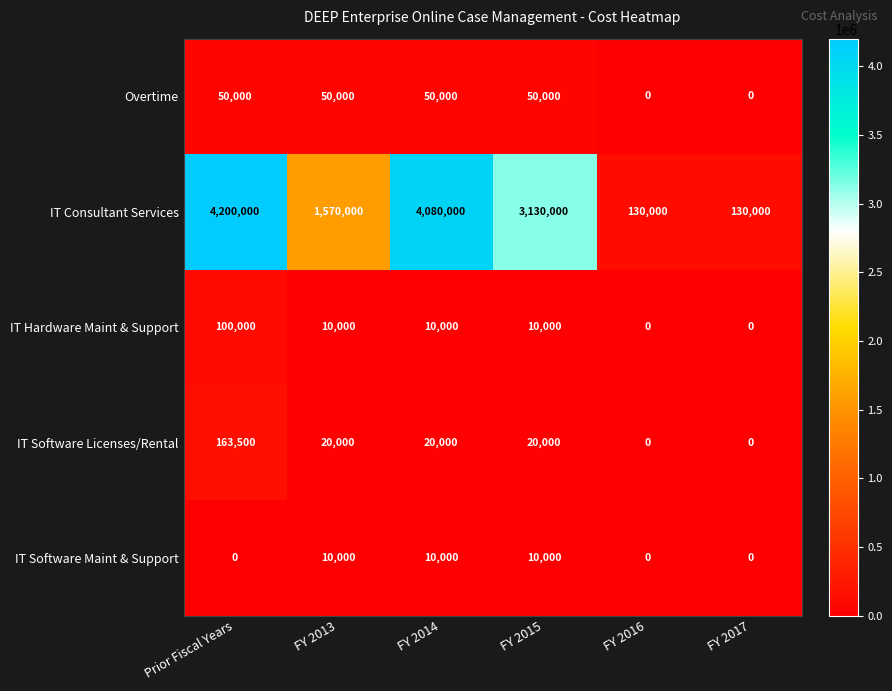

What is the lowest value of the IT Consultant Services series?

130000